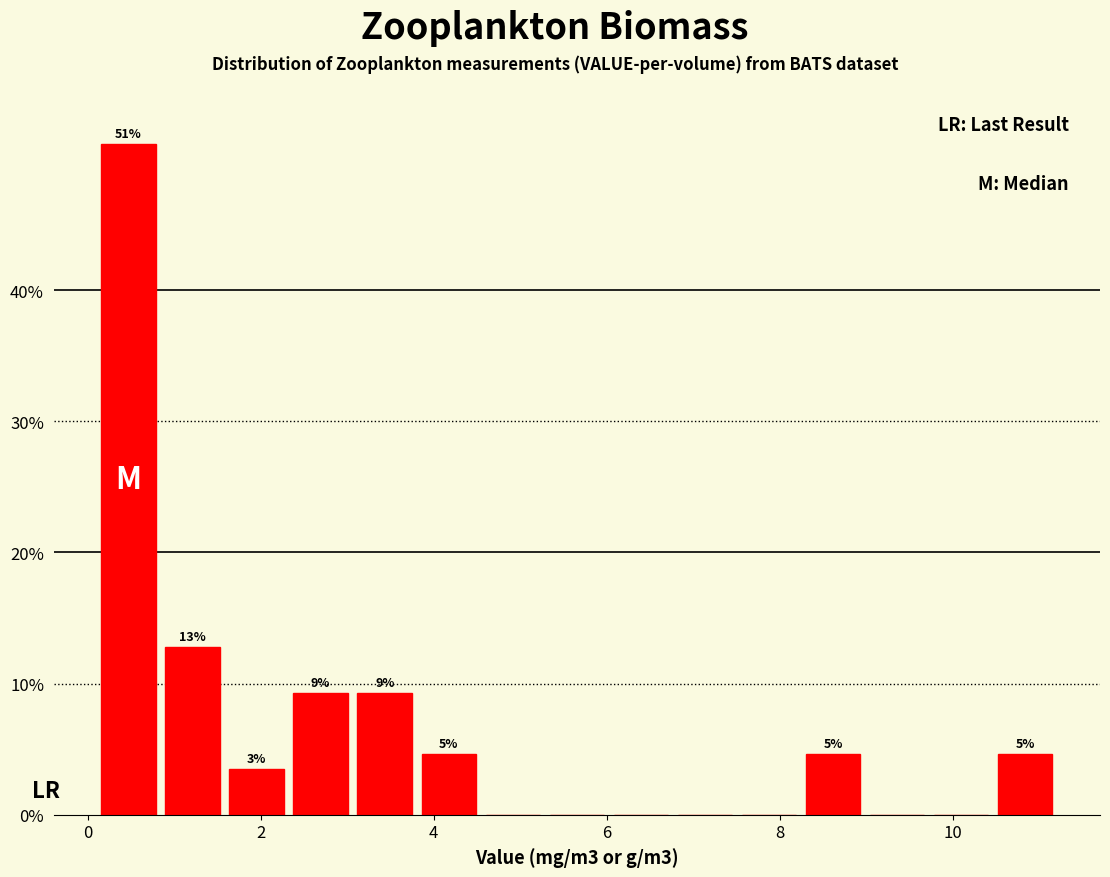

Around what value on the x-axis is the tallest bar? Give the approximate position of its centre, as read against the axis.

0.4